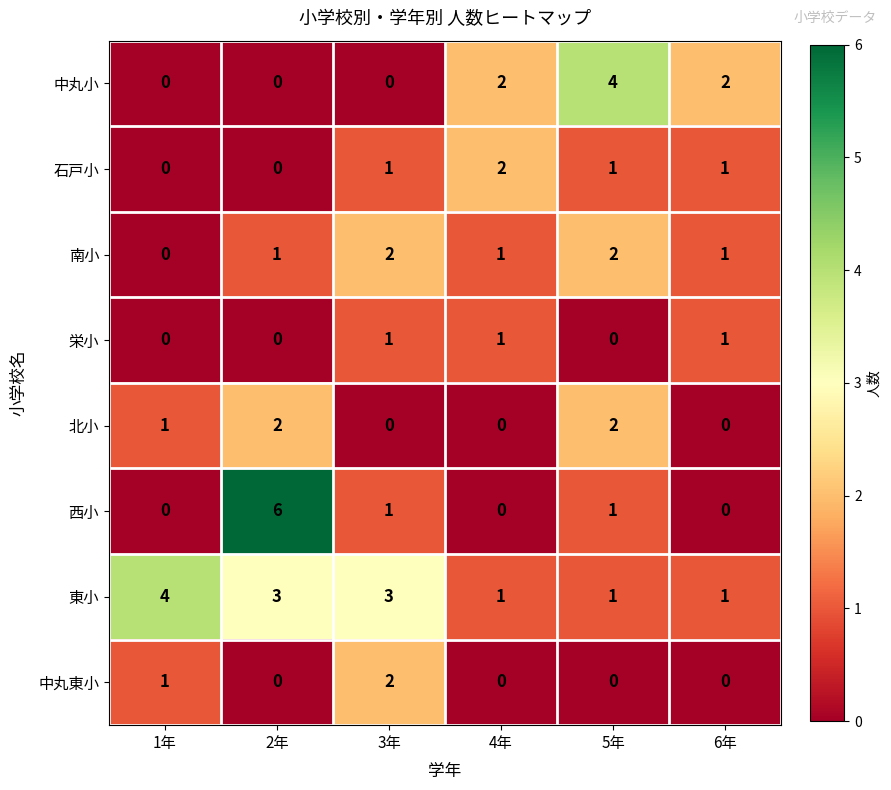

At which category does the chart reach its peak across all series?

2年